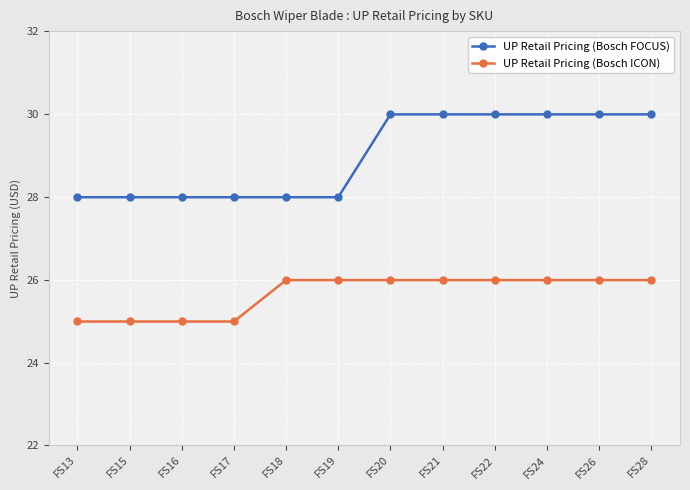

How many categories are shown in the chart?

12